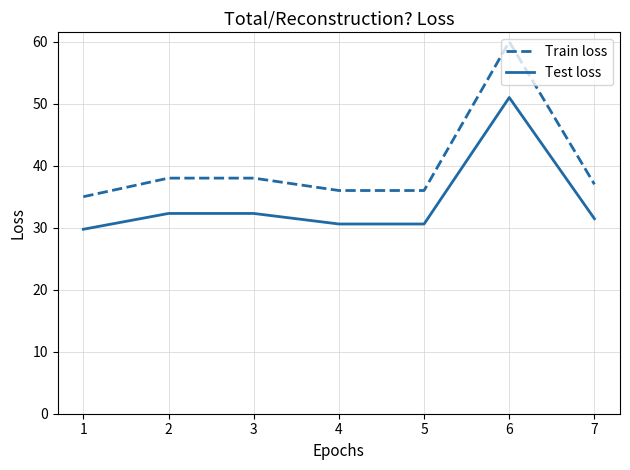

Read the Test loss value at 5.

30.6